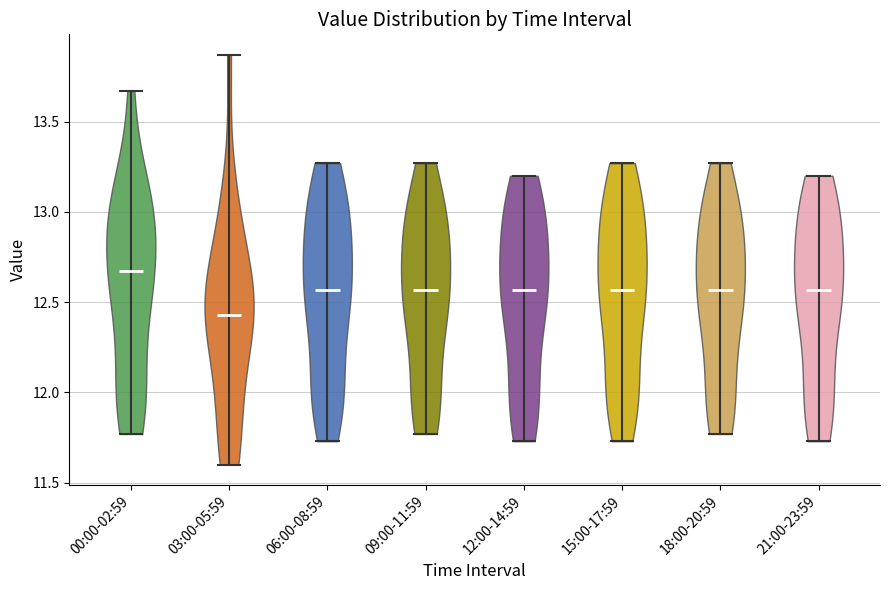

Where does the median line of the violin for 00:00-02:59 sit on the y-axis? The values are not printed on the chart, so give them approximately, as read against the axis.

12.65